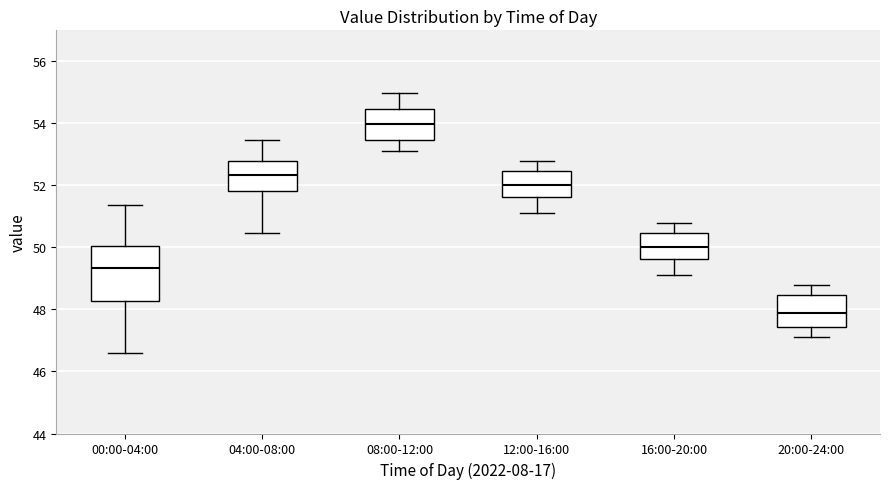

Which box is the tallest, from its lower edge to its upper edge?

00:00-04:00